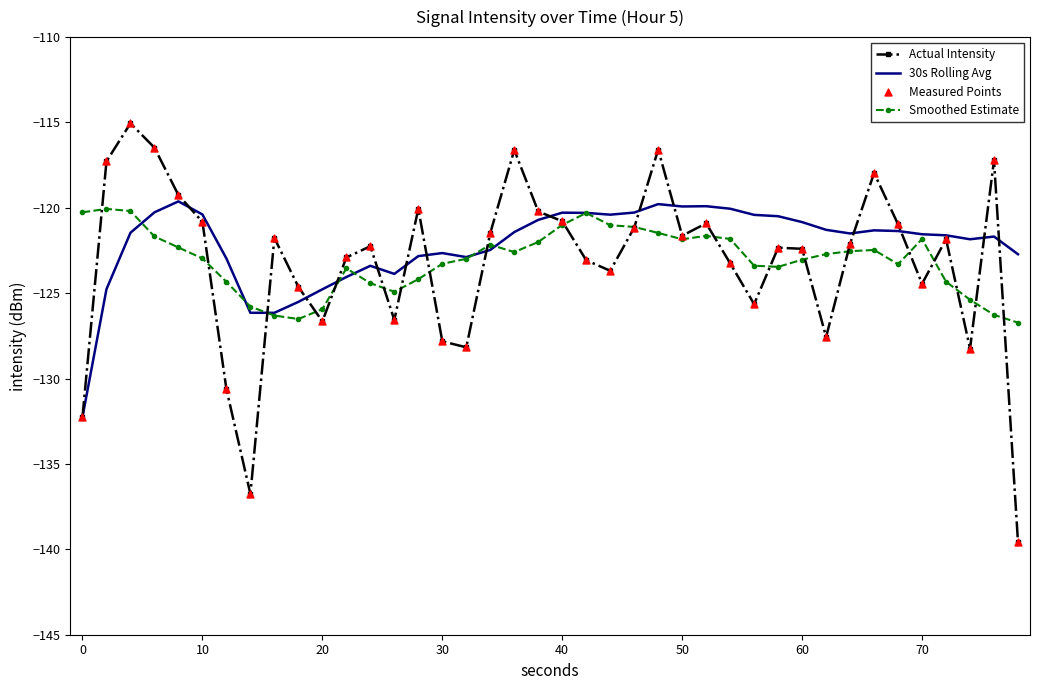

What is the highest value of the Actual Intensity series?

-115.0